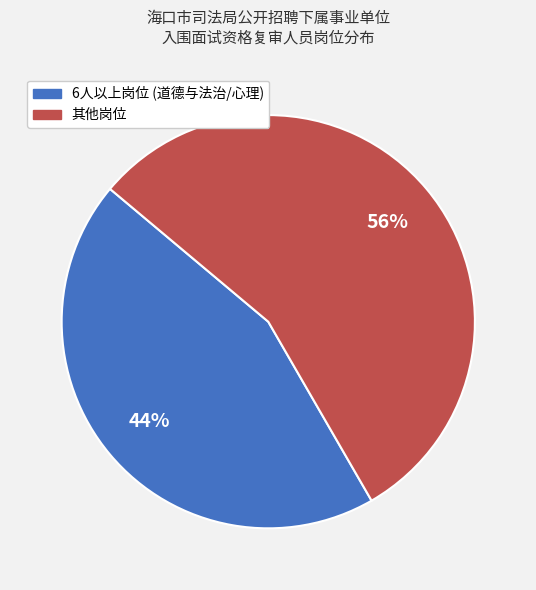

Rank the categories by value from highest to lowest.

其他岗位, 6人以上岗位 (道德与法治/心理)